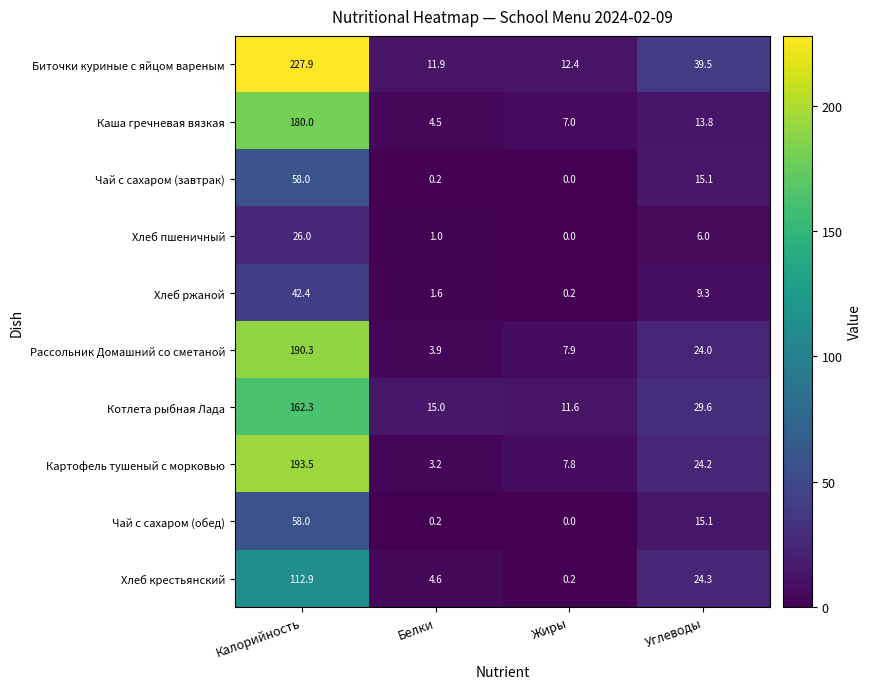

At which label does Чай с сахаром (завтрак) first exceed 15?

Калорийность